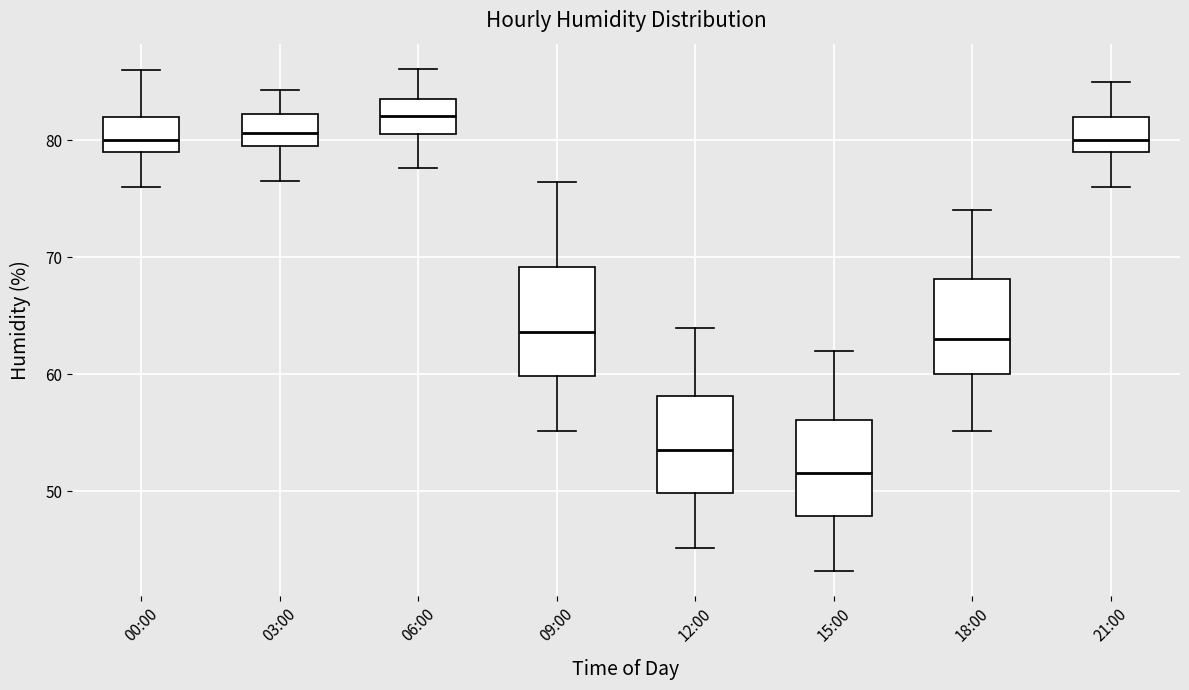

Where does the median line of the box for 12:00 sit on the y-axis? The values are not printed on the chart, so give them approximately, as read against the axis.

54